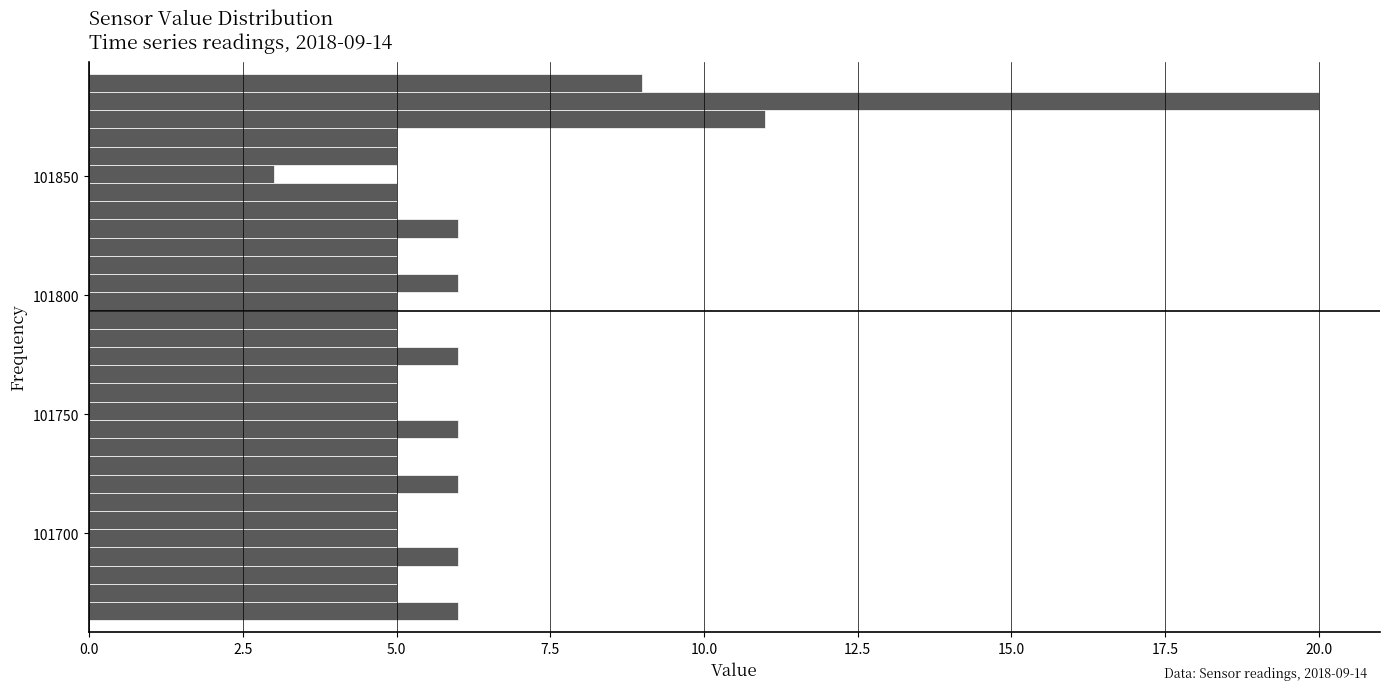

Around what value on the y-axis is the longest bar? Give the approximate position of its centre, as read against the axis.

101880